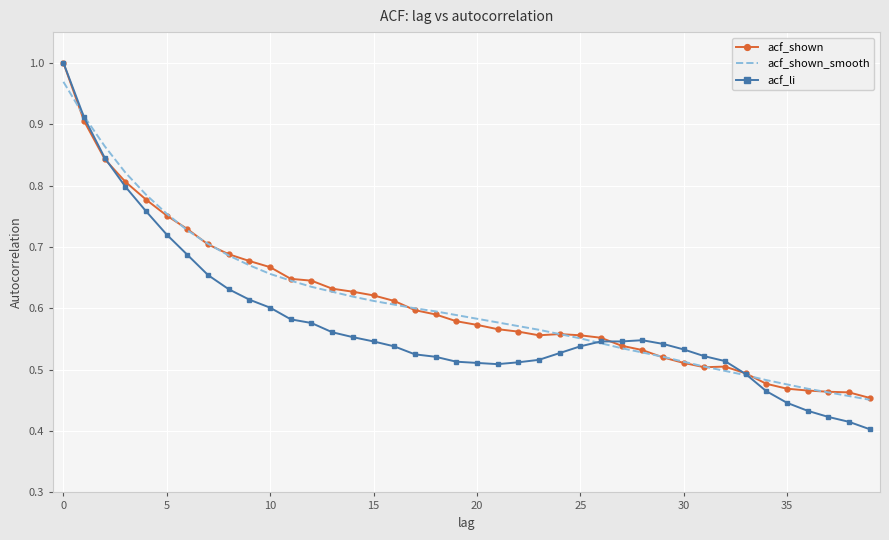

Which series has the widest spread of values?

acf_li